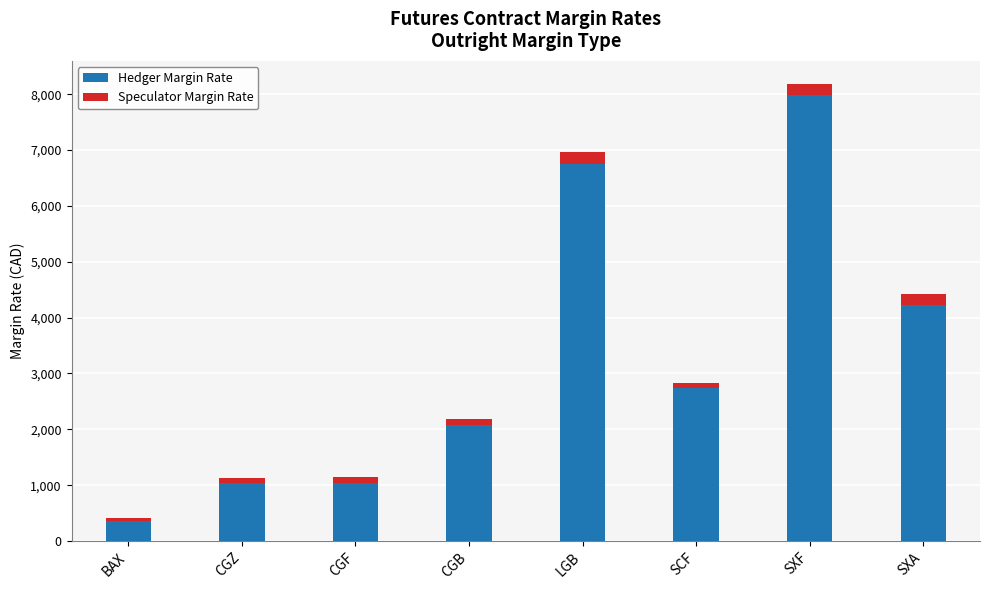

What is the sum of all Hedger Margin Rate values?

26220